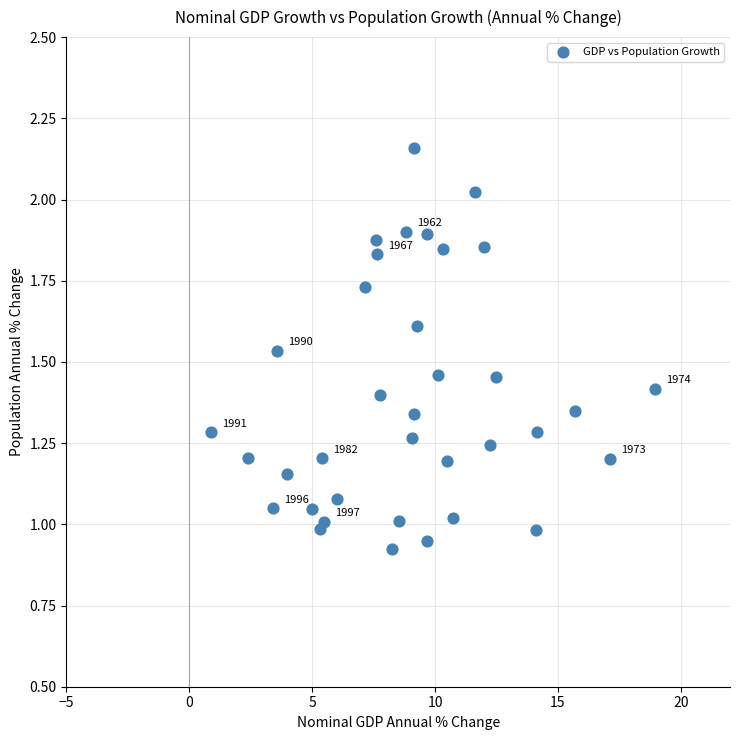

What is the range of X values (max minus min)?

18.1